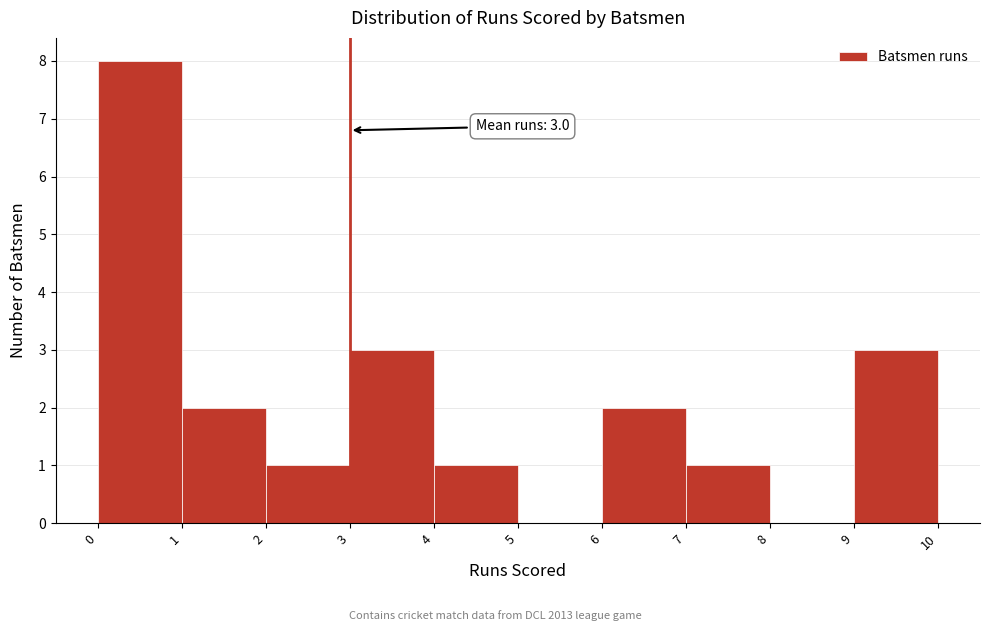

Over which range of the x-axis is the bar tallest?

0 to 1